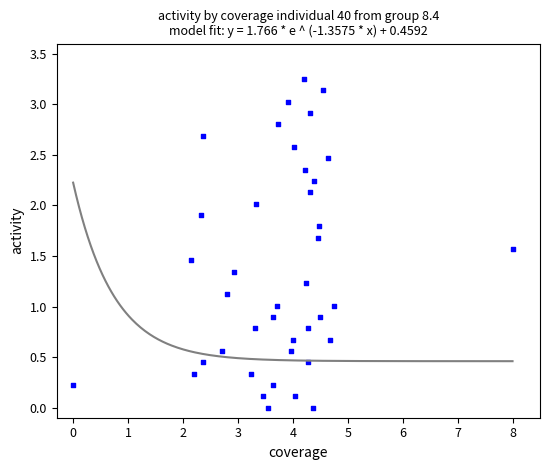

What is the range of X values (max minus min)?

8.0